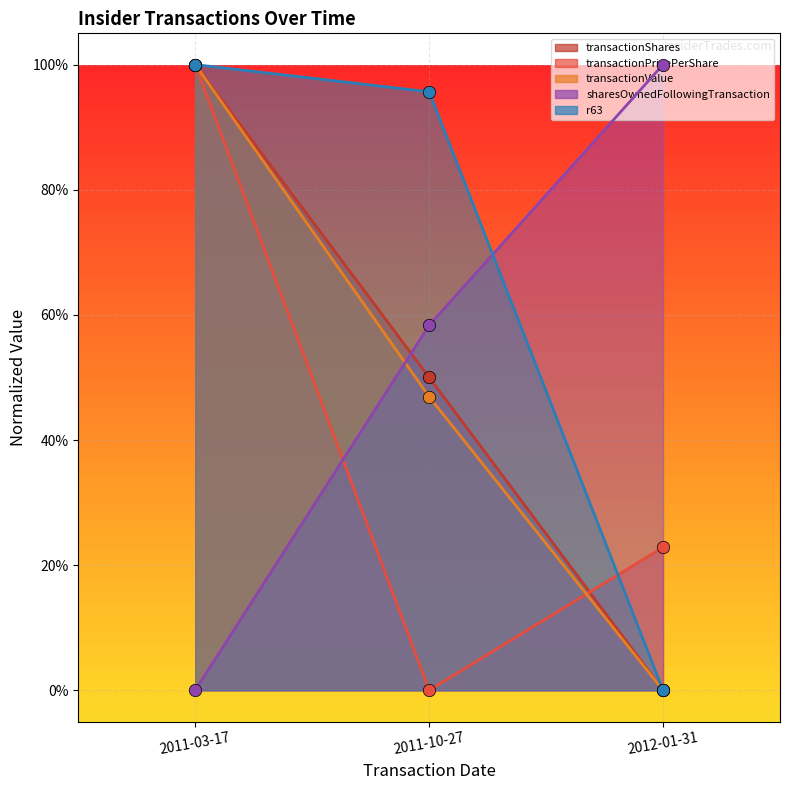

Is the value of sharesOwnedFollowingTransaction at 2012-01-31 greater than the value of transactionPricePerShare at 2012-01-31?

Yes